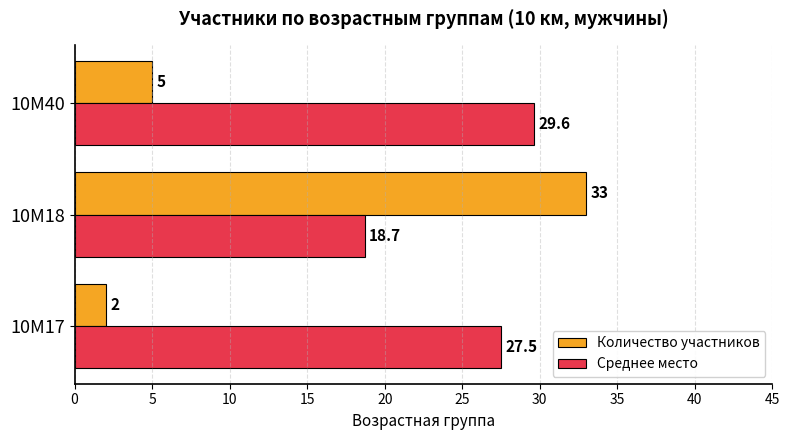

Is it true that Среднее место equals 18.7 at 10М18?

True